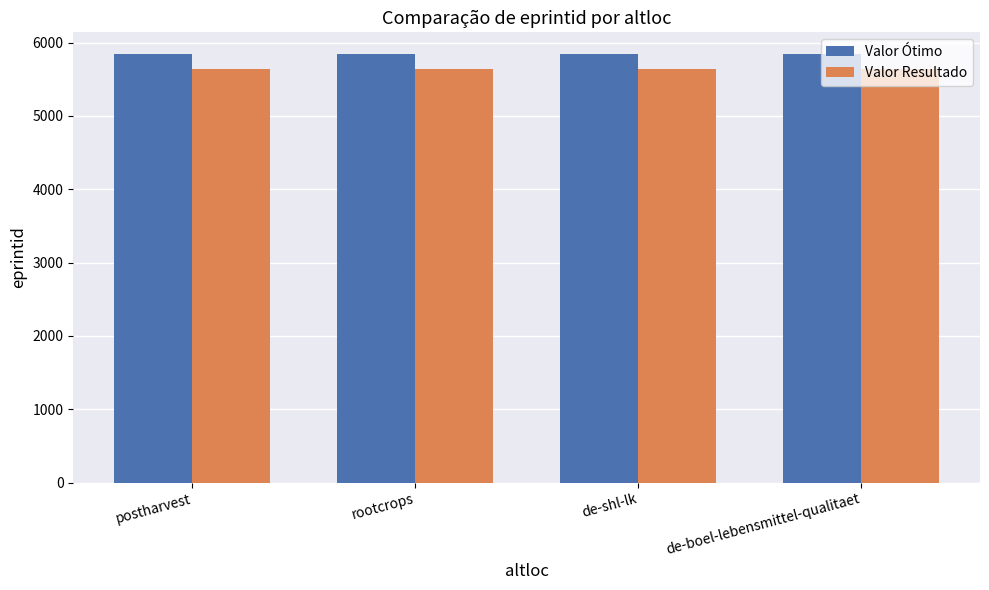

Are the bars horizontal?

No